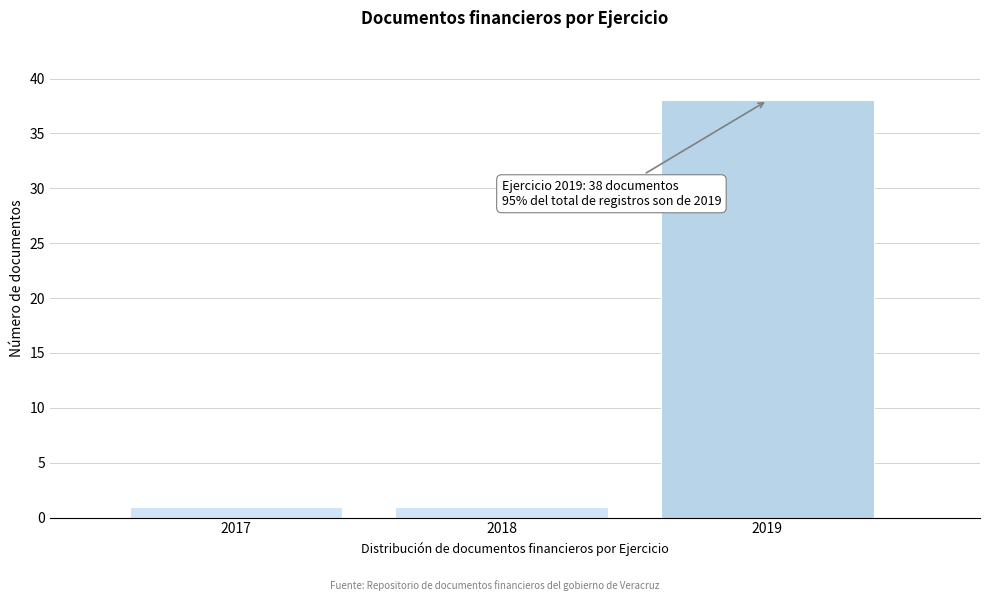

Reading right to left, what are all the values shown in this chart?

38	1	1